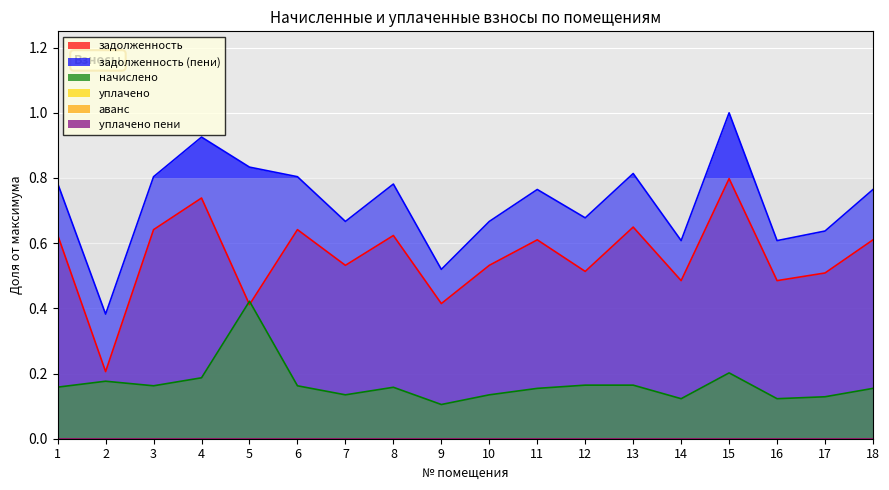

Which has a higher value, 14 or 9?

14